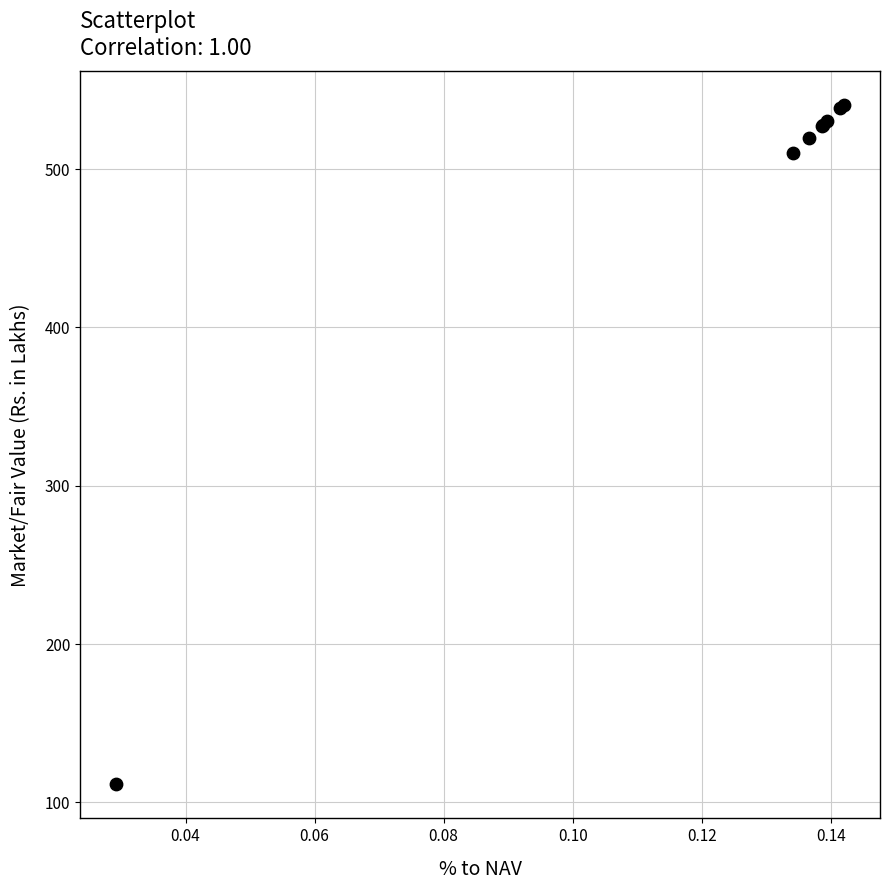

What Y value in the scatter plot is closest to 325?

510.3